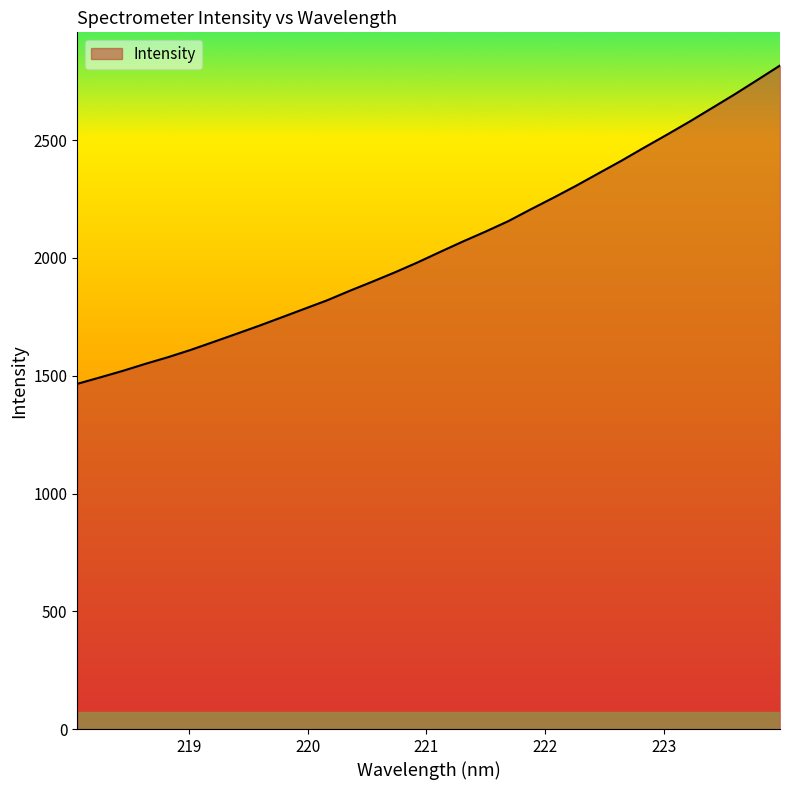

What is the greatest value displayed?

2817.2